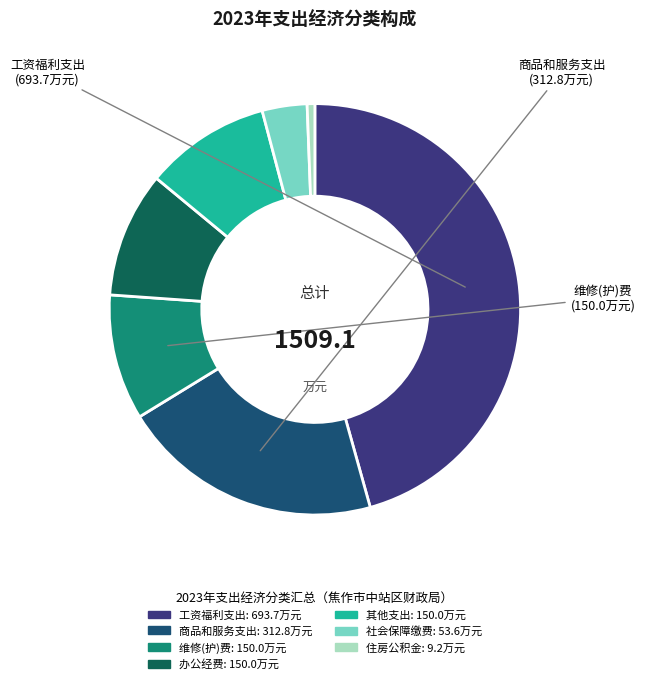

How many segments does this pie chart have?

7